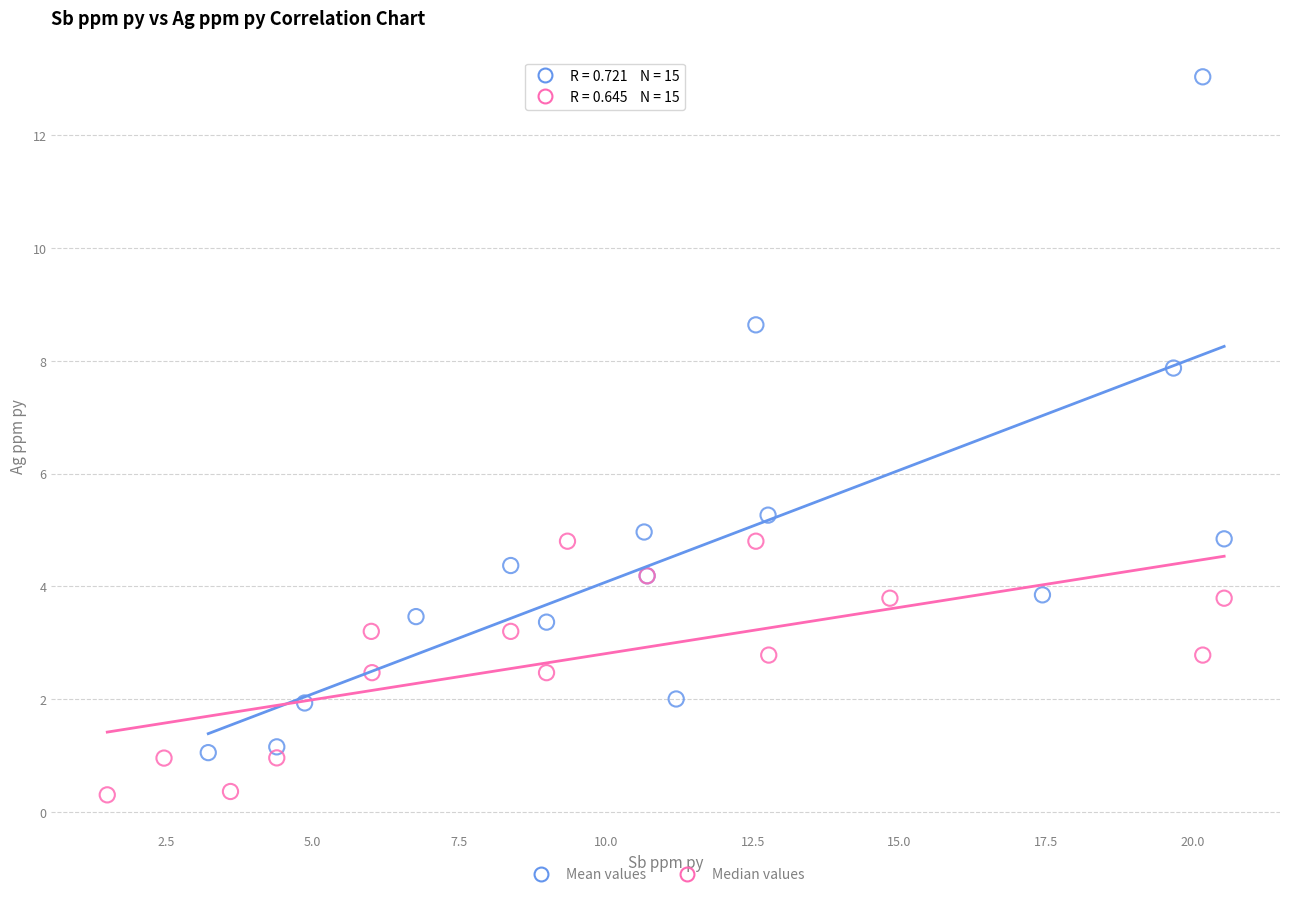

Which series contains the highest Y value?

Mean values